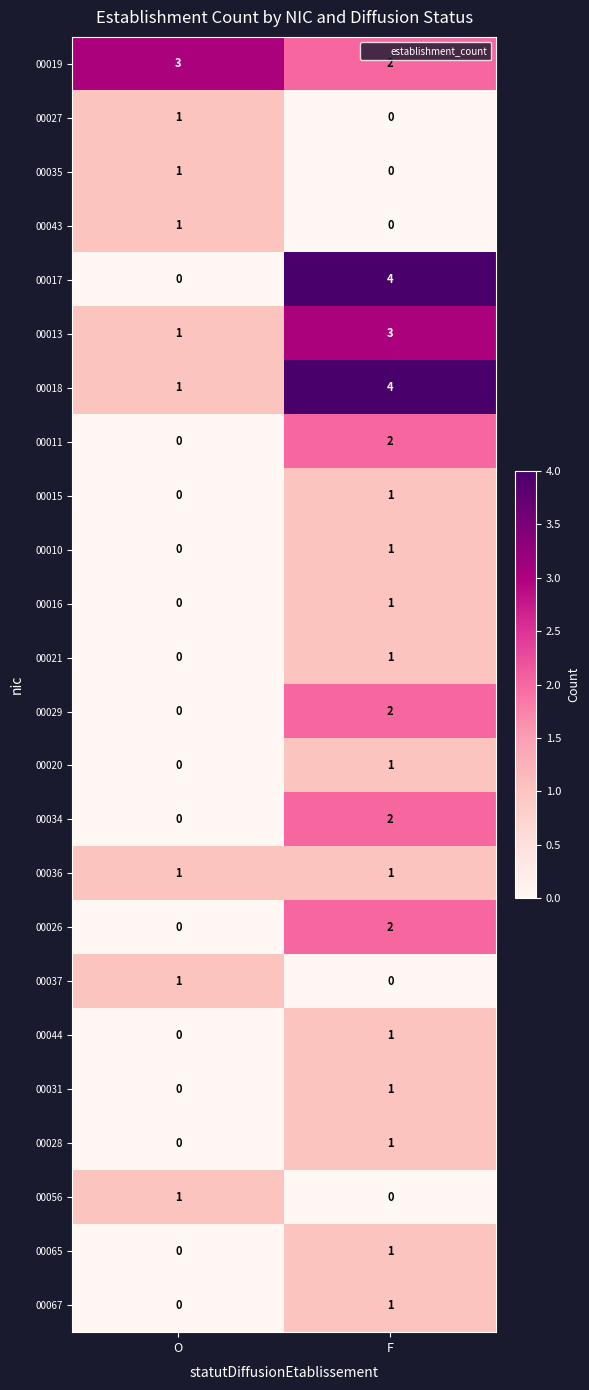

Which category has the lowest value in the 00029 series?

O